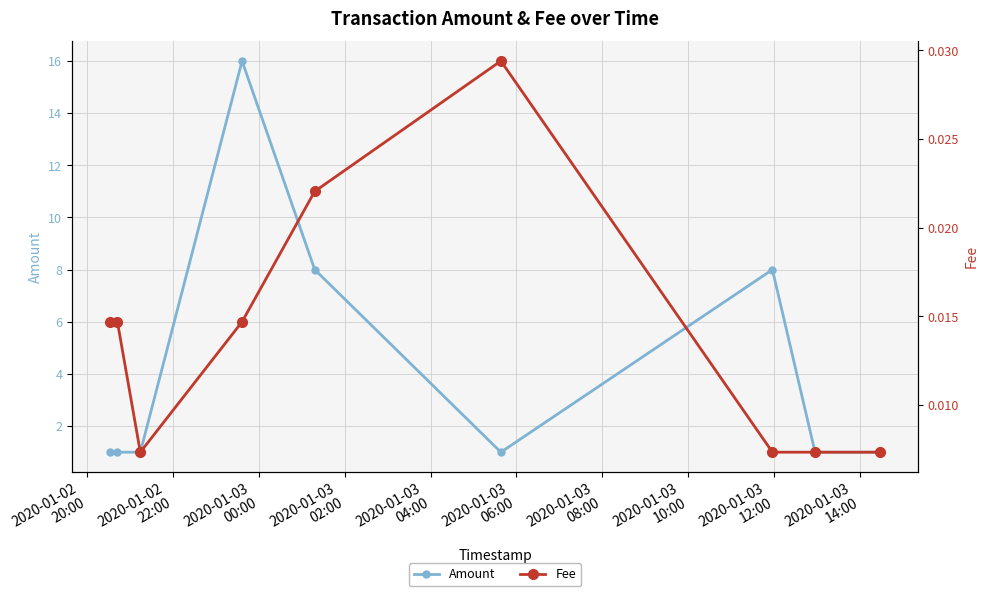

What is the difference between the maximum and minimum values in the Amount series?

15